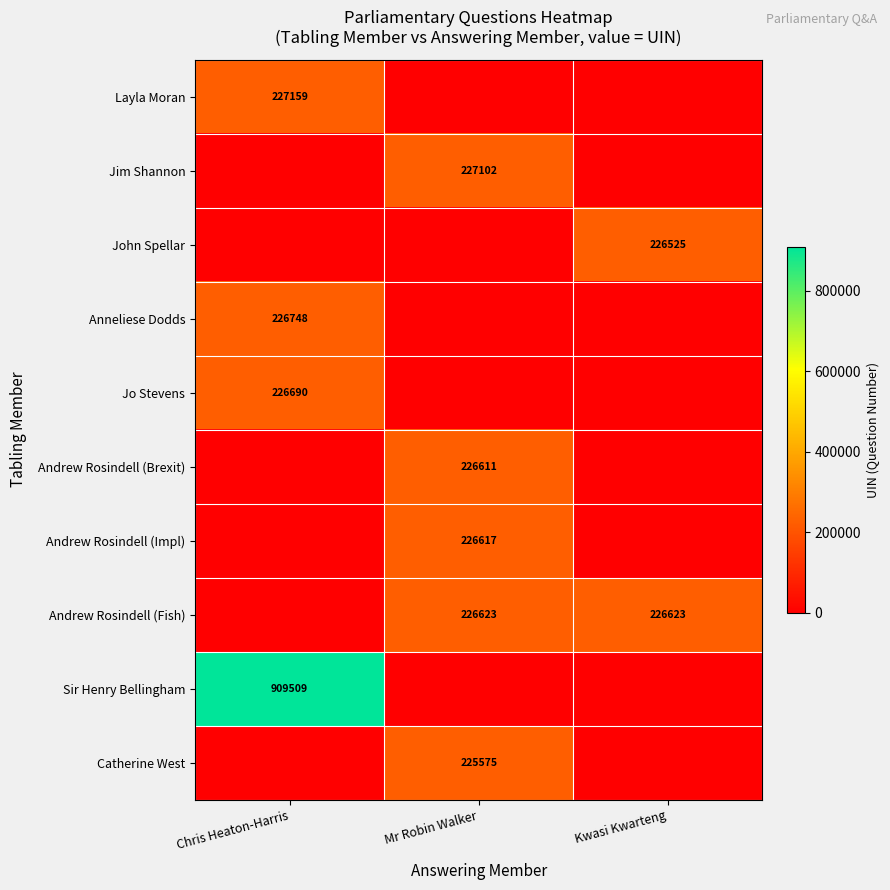

True or false: Layla Moran has a value of 338828 at Chris Heaton-Harris.

False